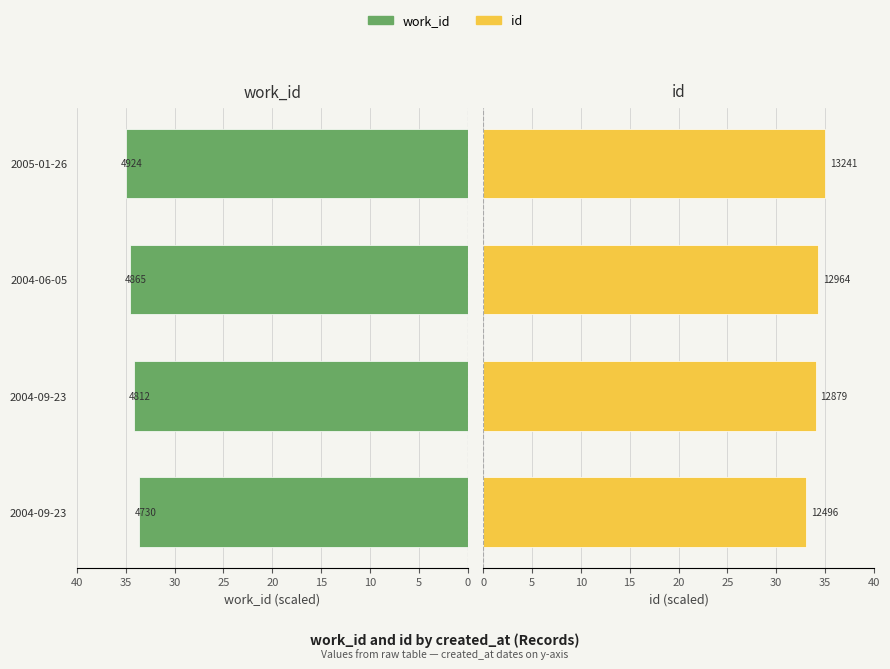

How many bars are there in each group?

2